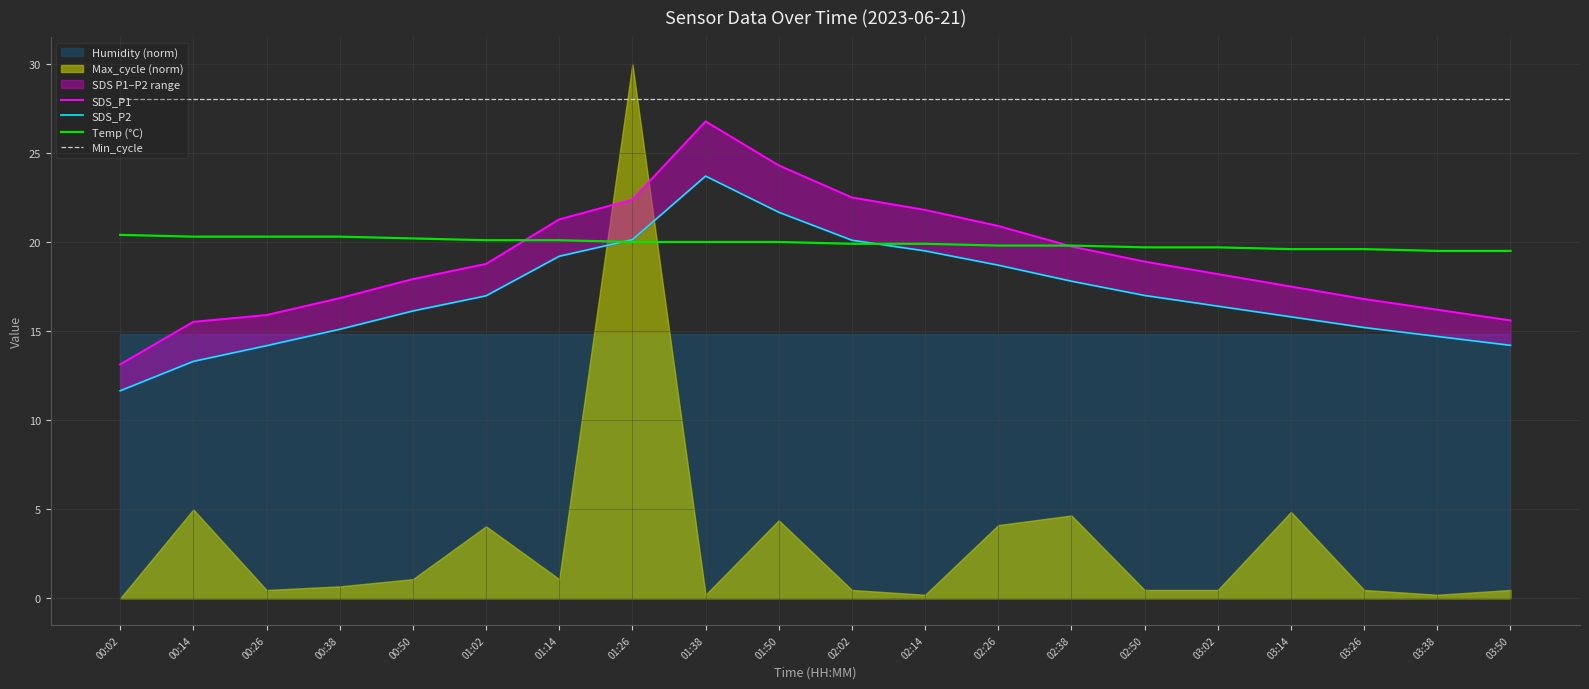

The value of Min_cycle at 01:38 is 49.9. True or false?

False